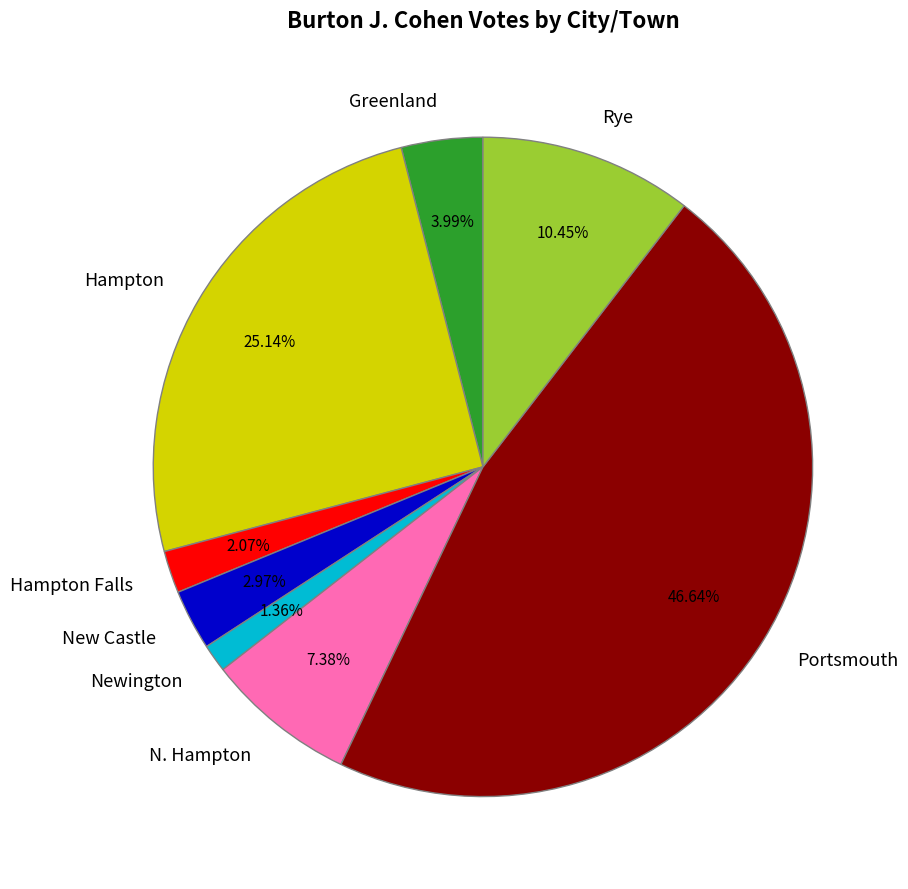

Is there any slice that represents more than half of the pie?

No